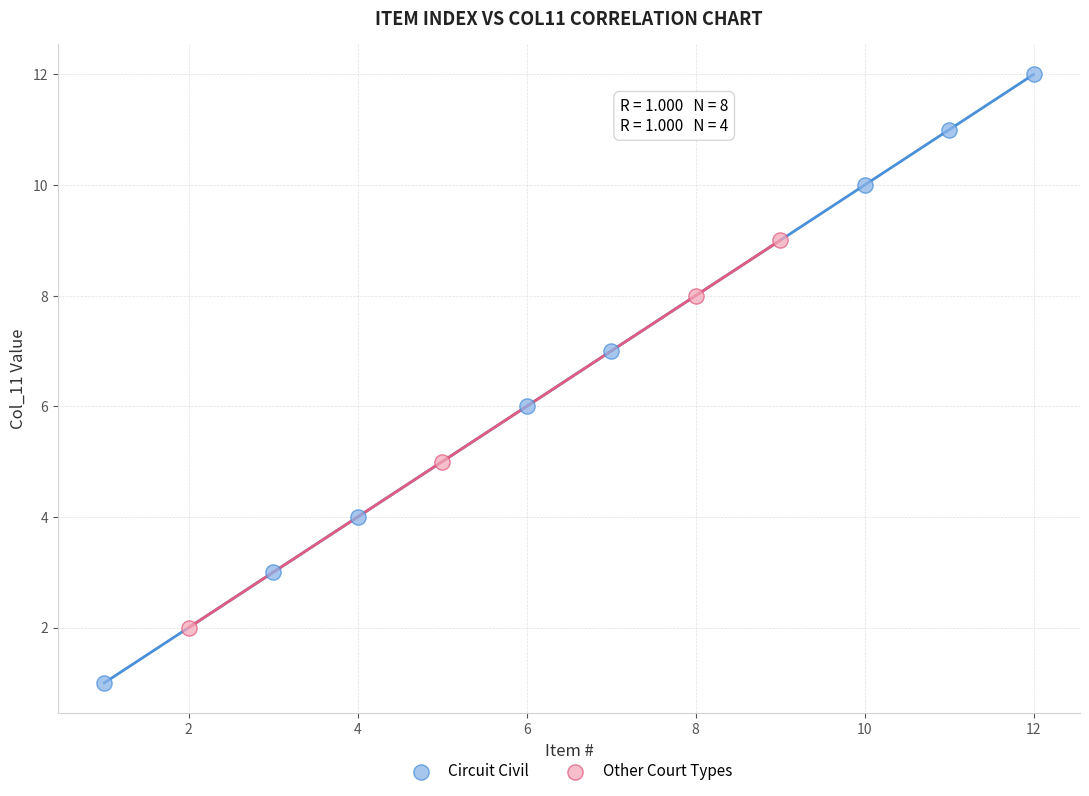

Which series contains the highest Y value?

Circuit Civil